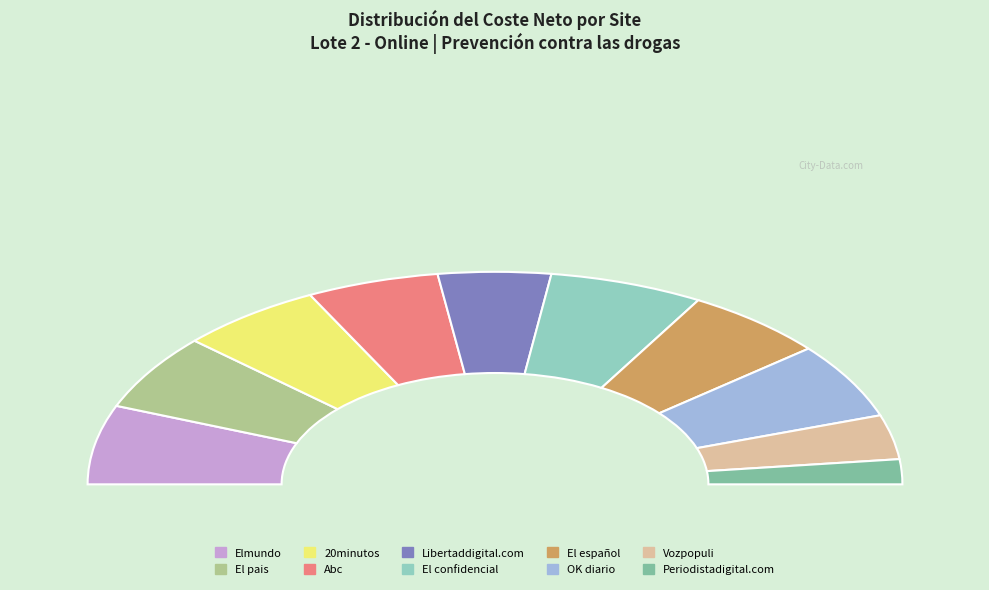

Combined, do Periodistadigital.com and Abc account for over 50%?

No